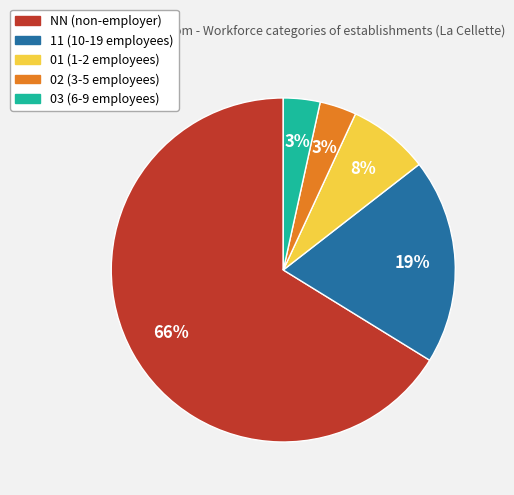

What percentage is the 11 slice, to the nearest percent?

19%